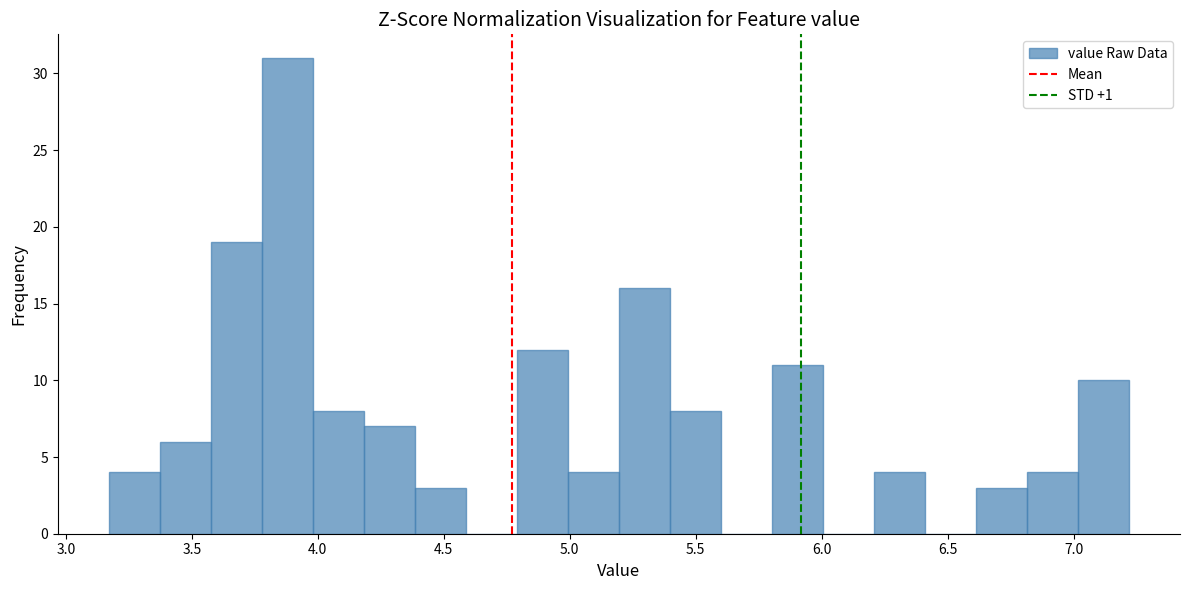

Reading left to right, transcribe this chart: for each bar, give the range it covers on the x-axis and its height. Neither the bar edges nor the heights are printed on the chart, so give them approximately, as read against the axes.

3.15 to 3.35: 4
3.35 to 3.60: 6
3.60 to 3.80: 19
3.80 to 4.00: 31
4.00 to 4.20: 8
4.20 to 4.40: 7
4.40 to 4.60: 3
4.60 to 4.80: 0
4.80 to 5.00: 12
5.00 to 5.20: 4
5.20 to 5.40: 16
5.40 to 5.60: 8
5.60 to 5.80: 0
5.80 to 6.00: 11
6.00 to 6.20: 0
6.20 to 6.40: 4
6.40 to 6.60: 0
6.60 to 6.80: 3
6.80 to 7.00: 4
7.00 to 7.20: 10